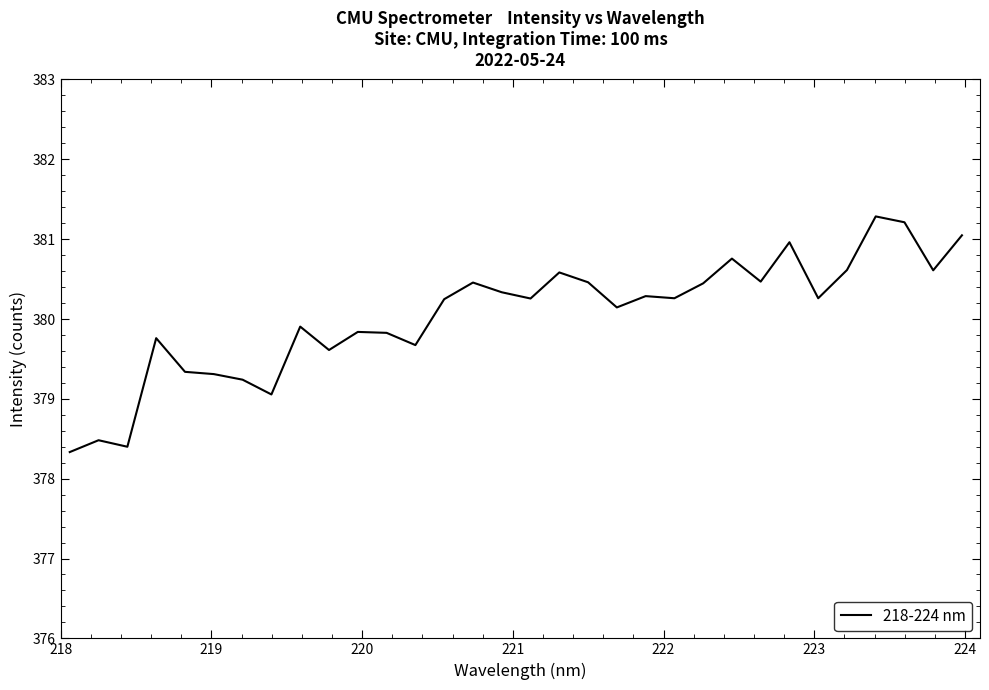

What is the greatest value displayed?

381.3